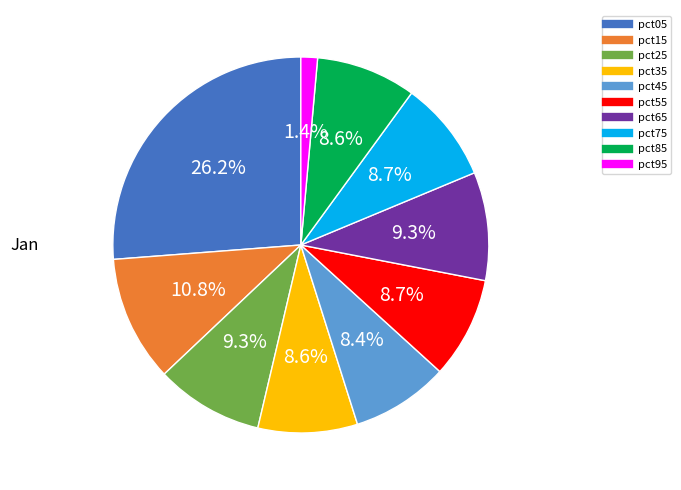

What percentage is NOT represented by pct05?

73.8%